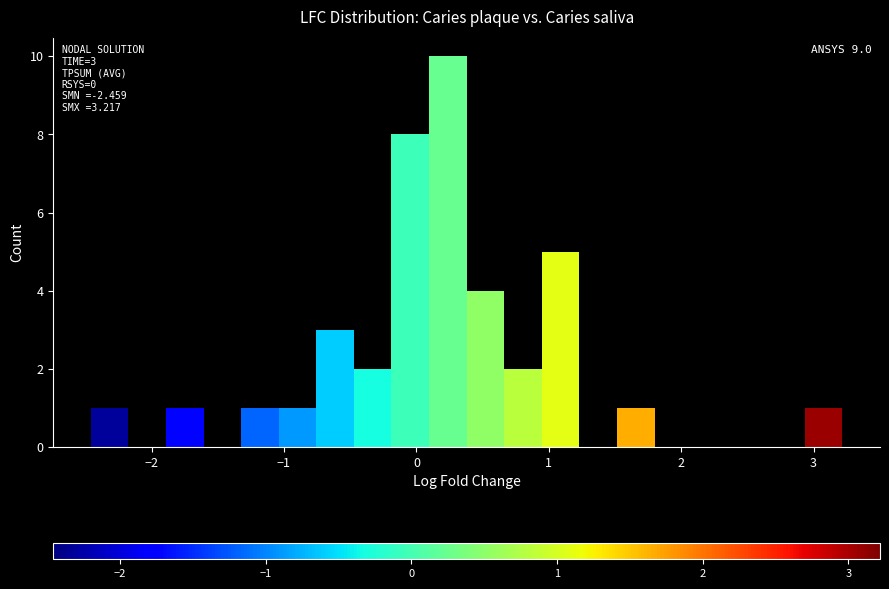

Around what value on the x-axis is the tallest bar? Give the approximate position of its centre, as read against the axis.

0.2